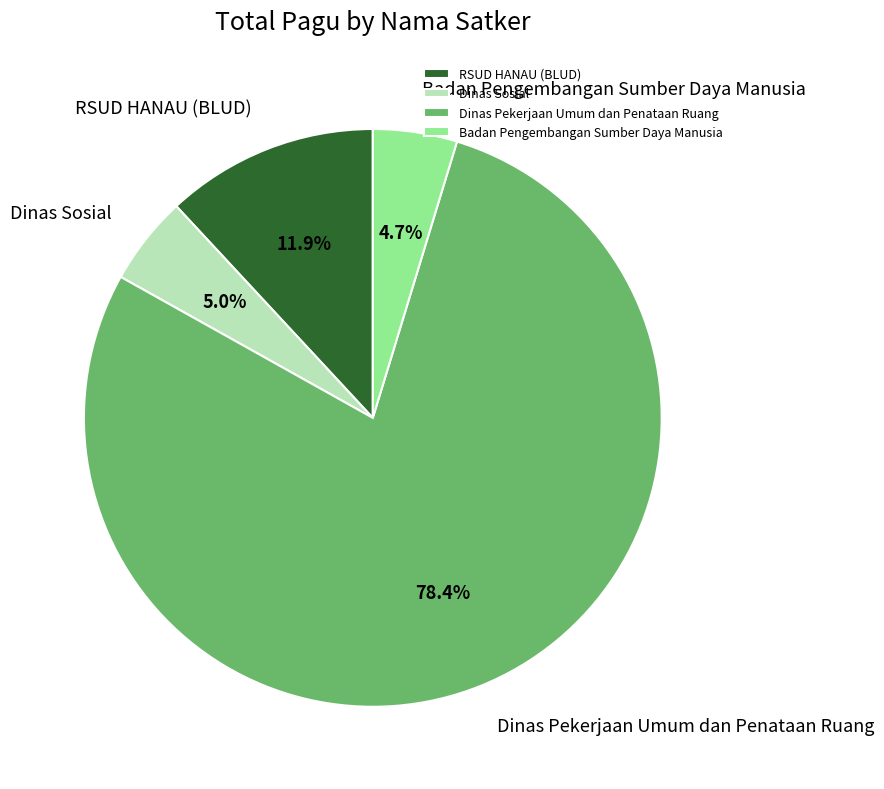

To the nearest percent, what is the combined percentage of Dinas Sosial and Dinas Pekerjaan Umum dan Penataan Ruang?

83%